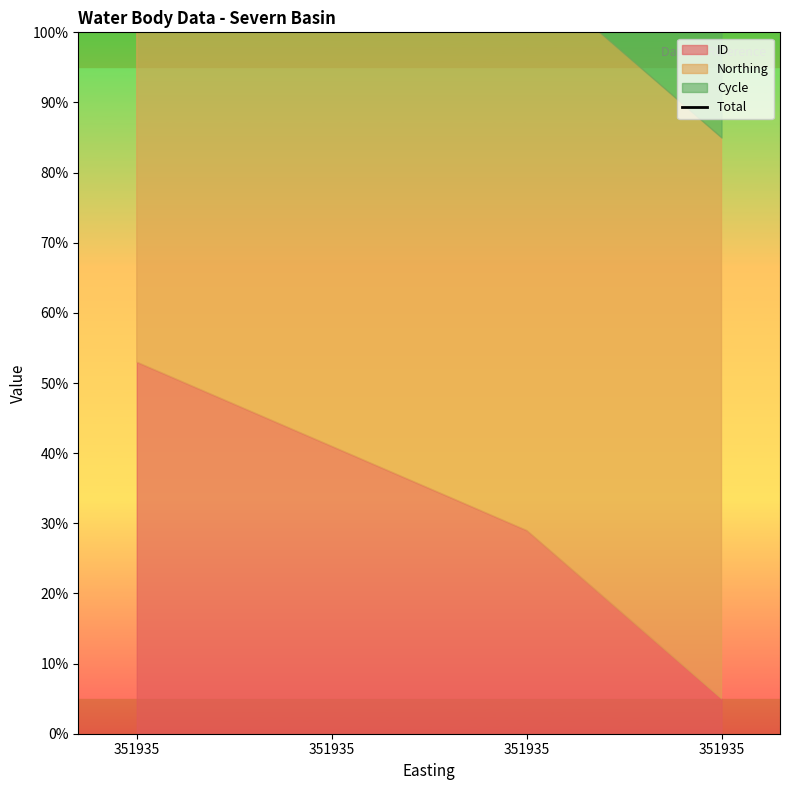

What is the change in value from 351935 to 351935?

-12